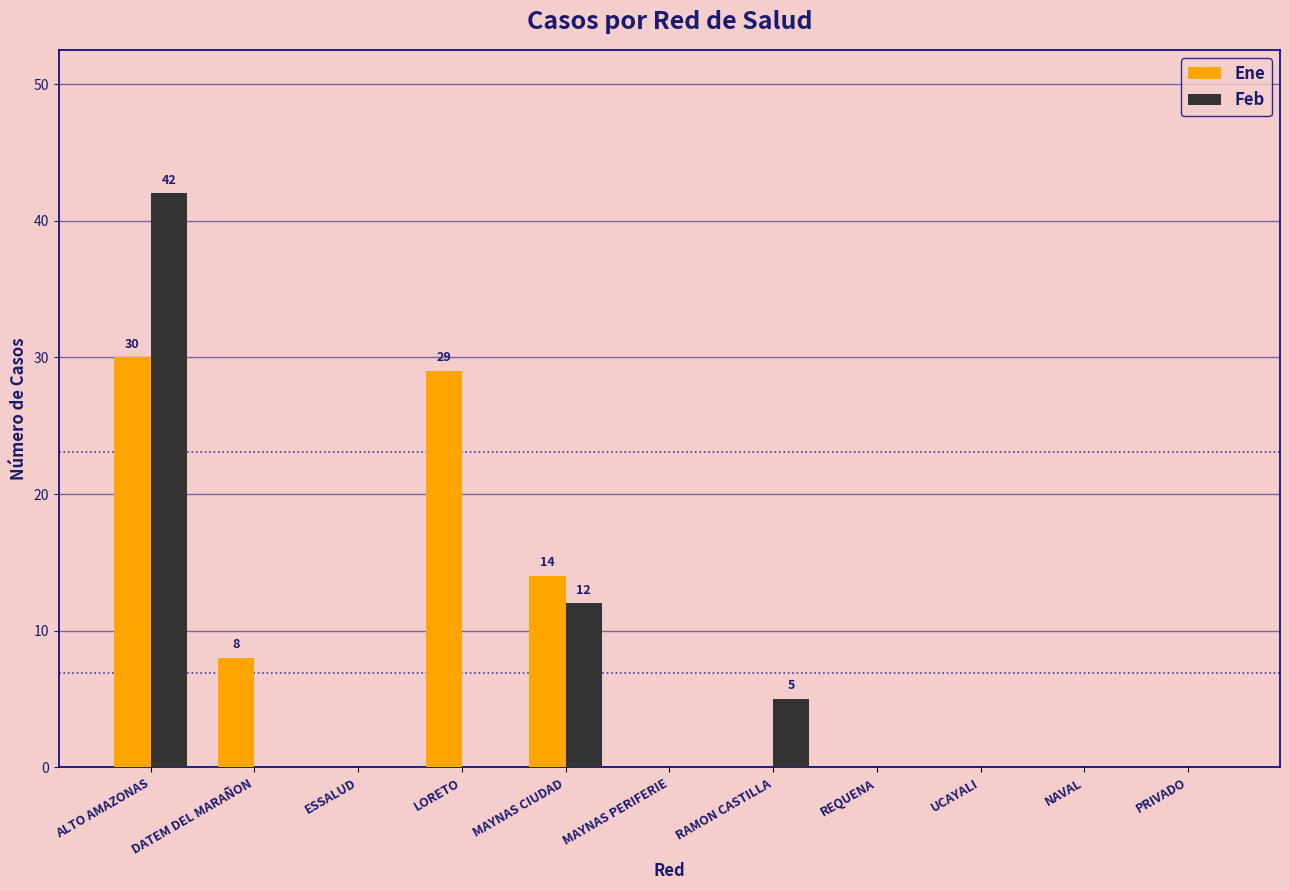

What is the sum of all Feb values?

59